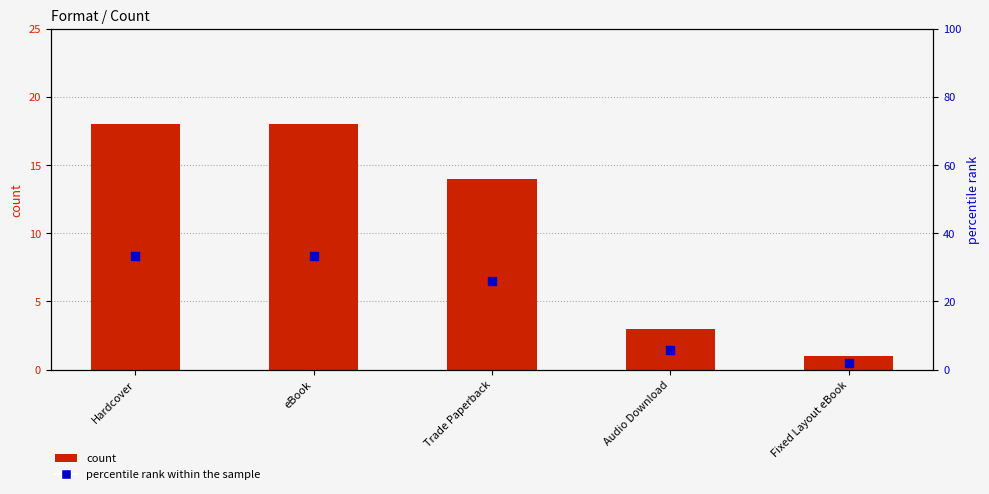

Which series has the largest Y range (max minus min)?

percentile rank within the sample